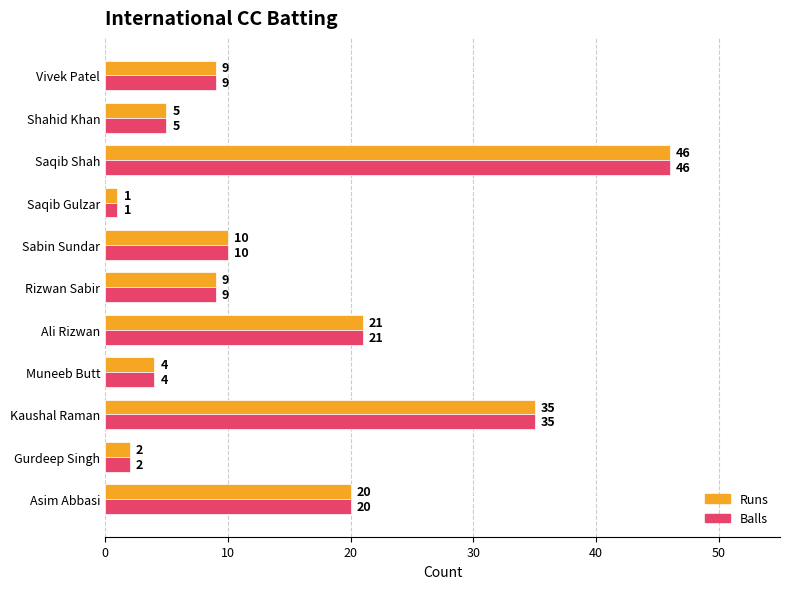

At which label is Runs closest to 23?

Ali Rizwan